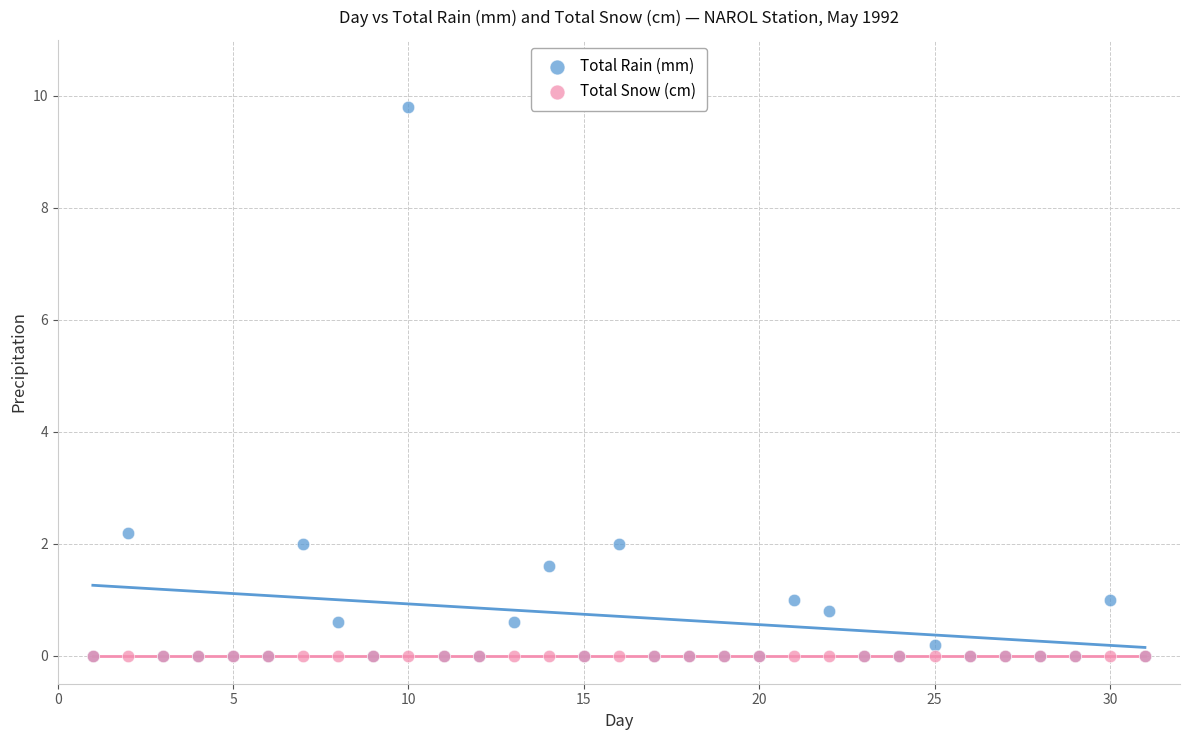

Across all series, what Y value is closest to 4?

2.2